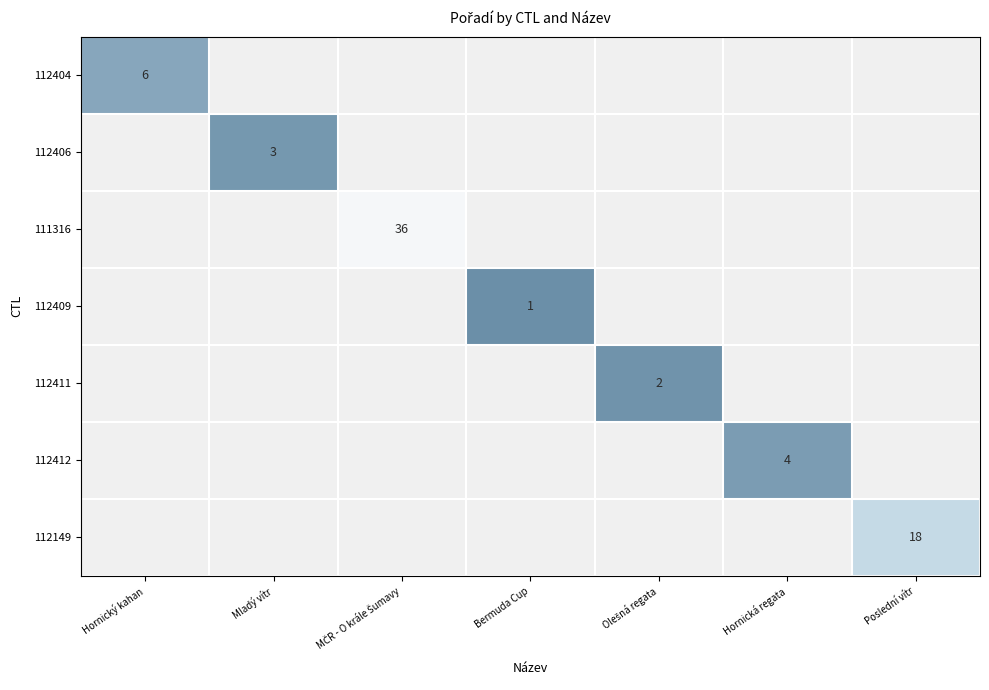

How many positive values does the 111316 series have?

1